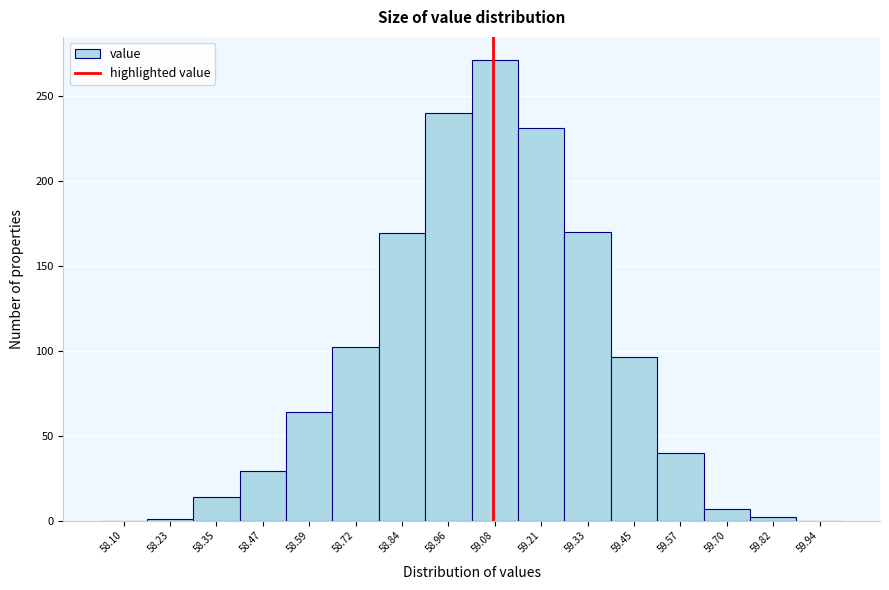

Which range on the x-axis has the tallest bar?

59.02 to 59.14